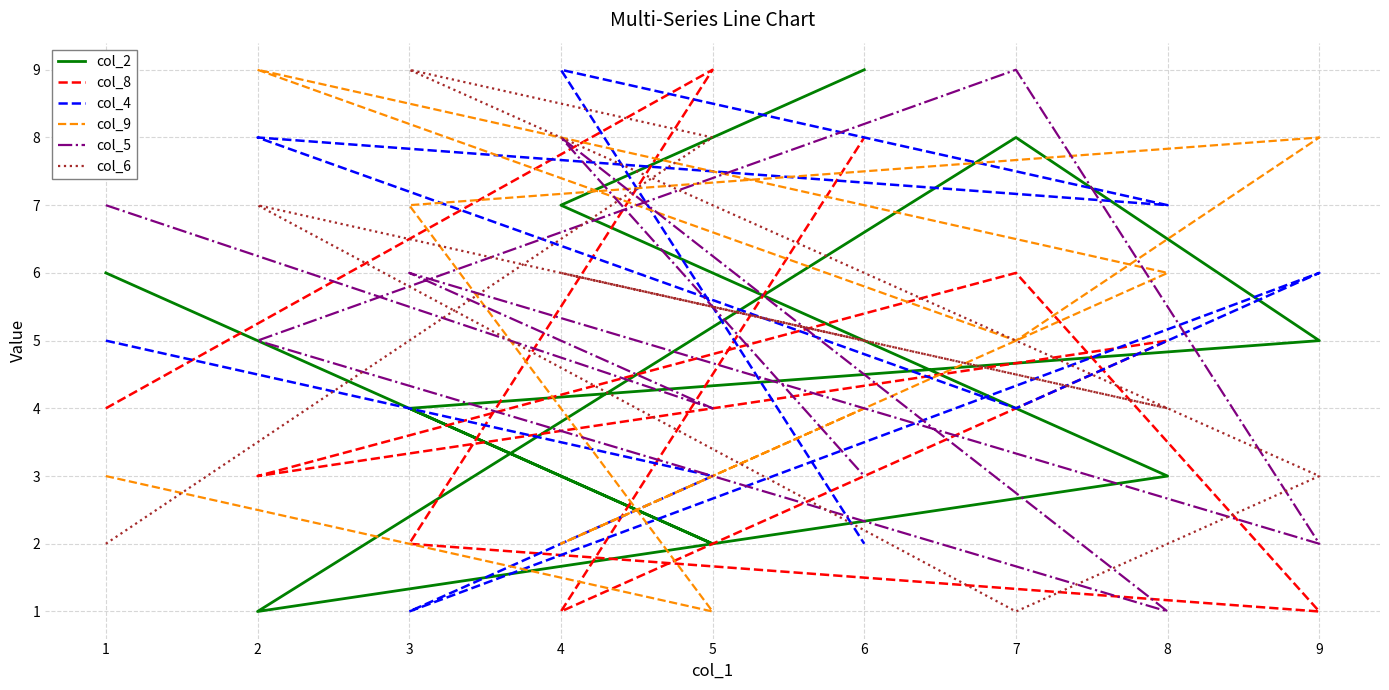

Which has a higher value, 3 or 9?

9